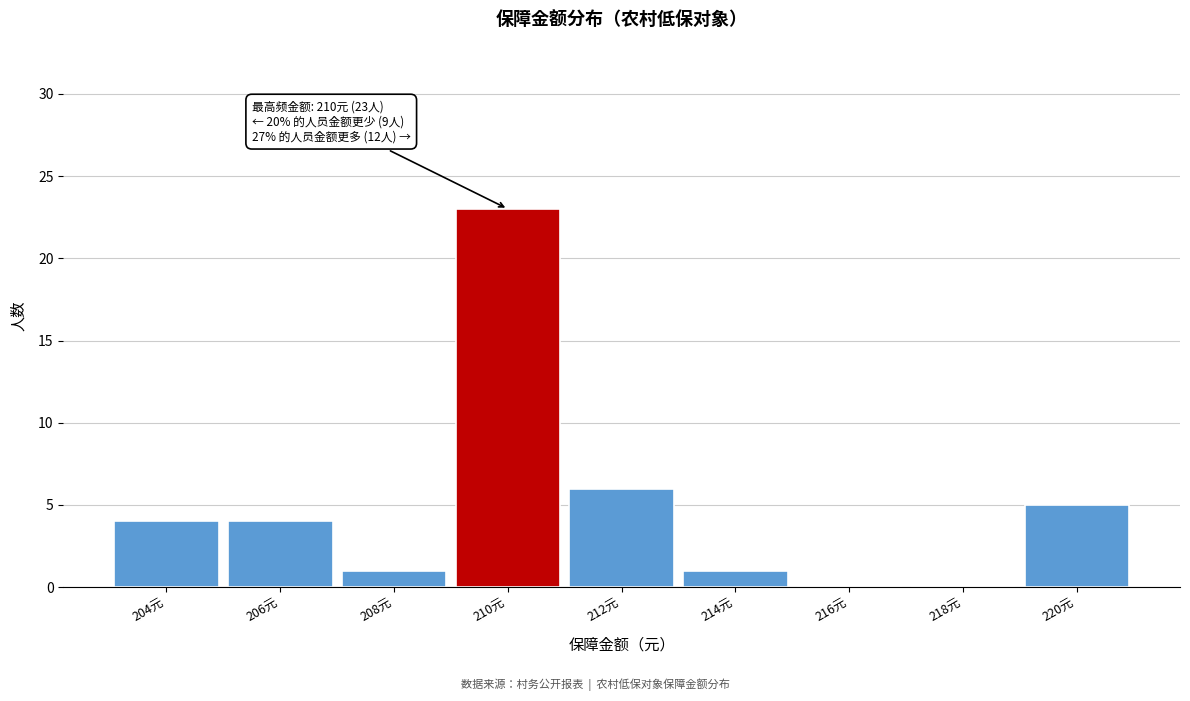

Reading right to left, list all the values displayed in this chart.

220元=5	218元=0	216元=0	214元=1	212元=6	210元=23	208元=1	206元=4	204元=4